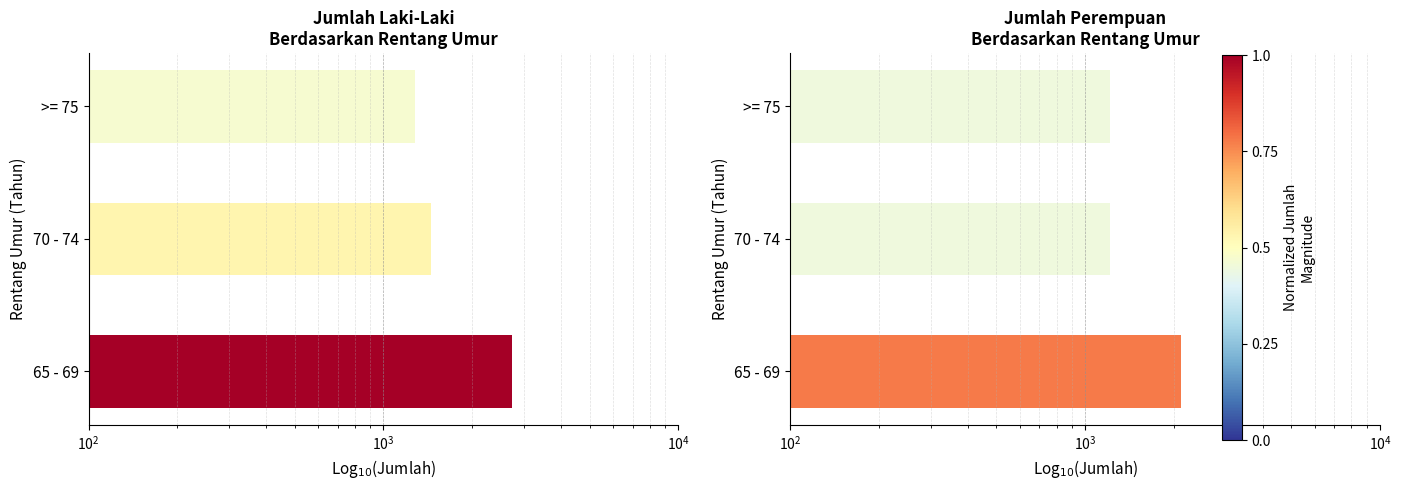

Which series has the largest total across all categories?

Laki-Laki